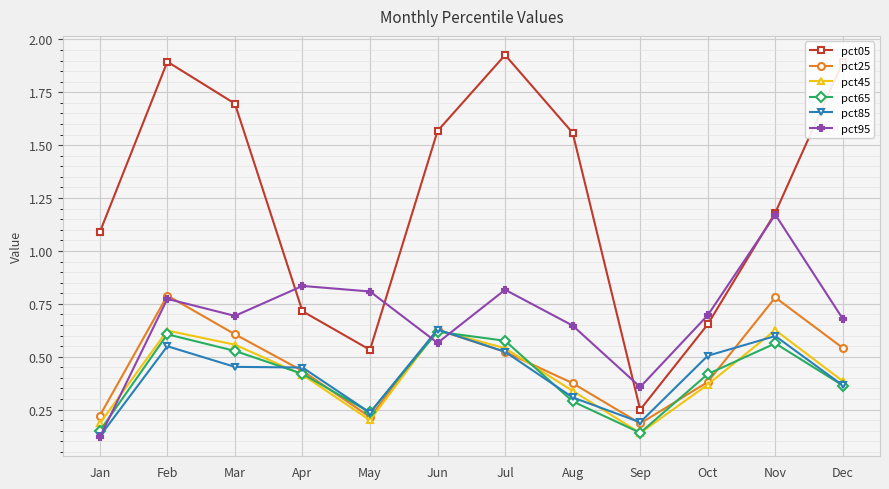

The pct85 series shows 0.5 at Jul. True or false?

True